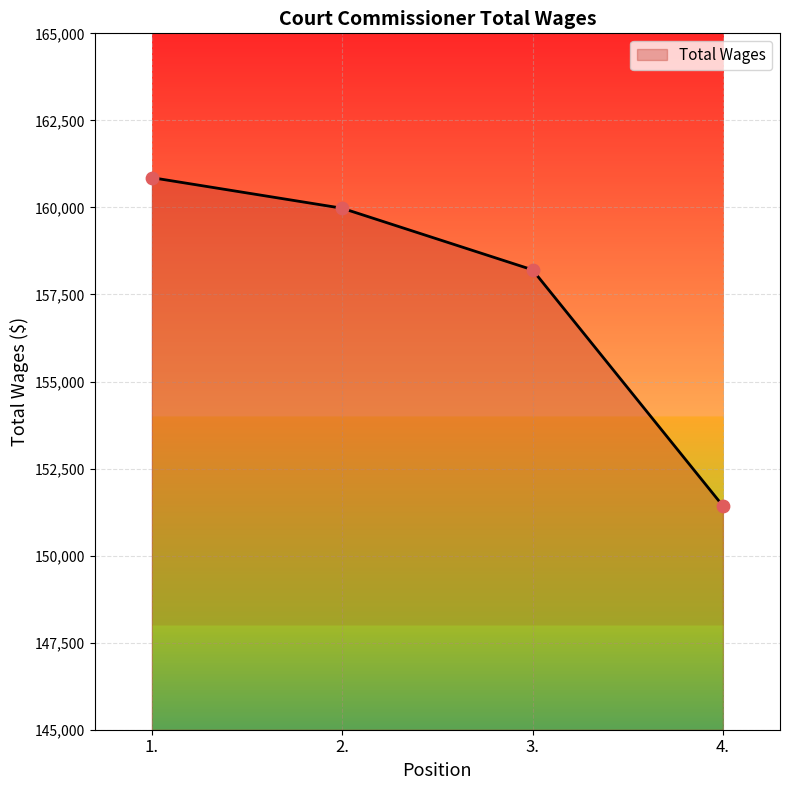

What is the change in value from 1. to 2.?

-879